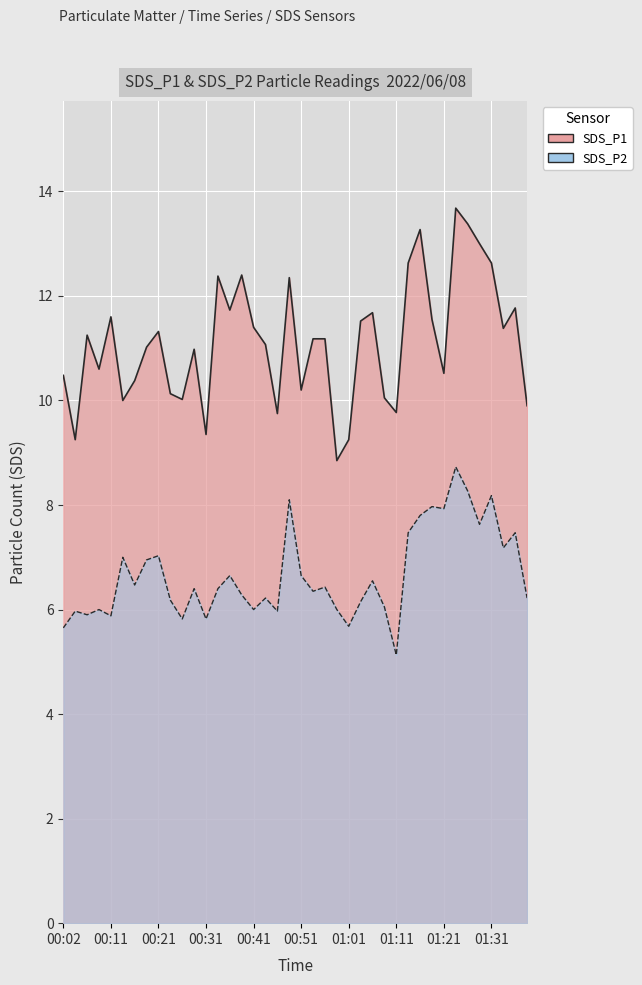

What value does the SDS_P1 series have at 00:06?

11.2